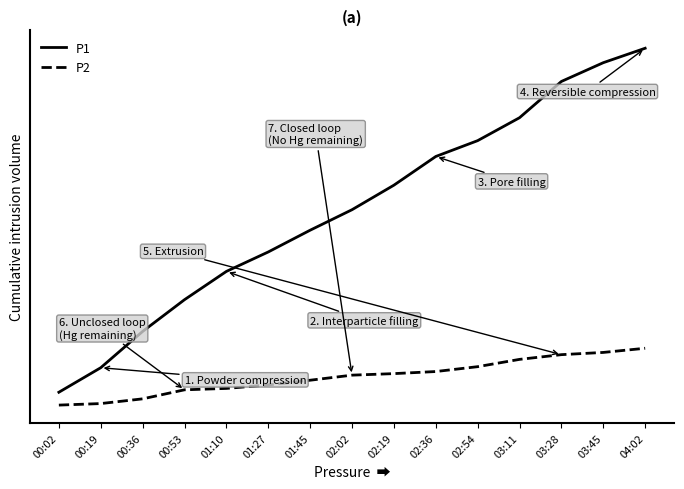

What are all the series names shown in the legend?

P1, P2